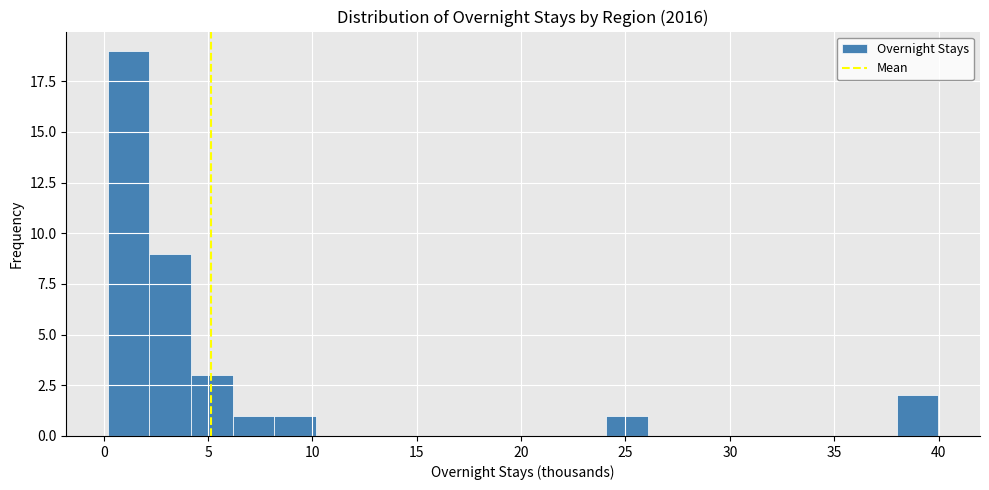

Around what value on the x-axis is the tallest bar? Give the approximate position of its centre, as read against the axis.

1.0